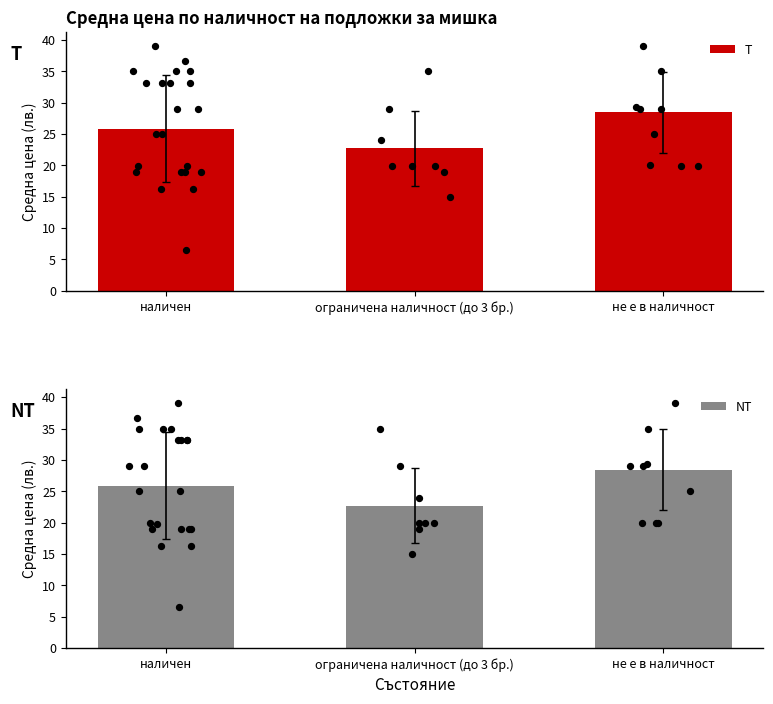

What is the total value across all series at не е в наличност?

56.9